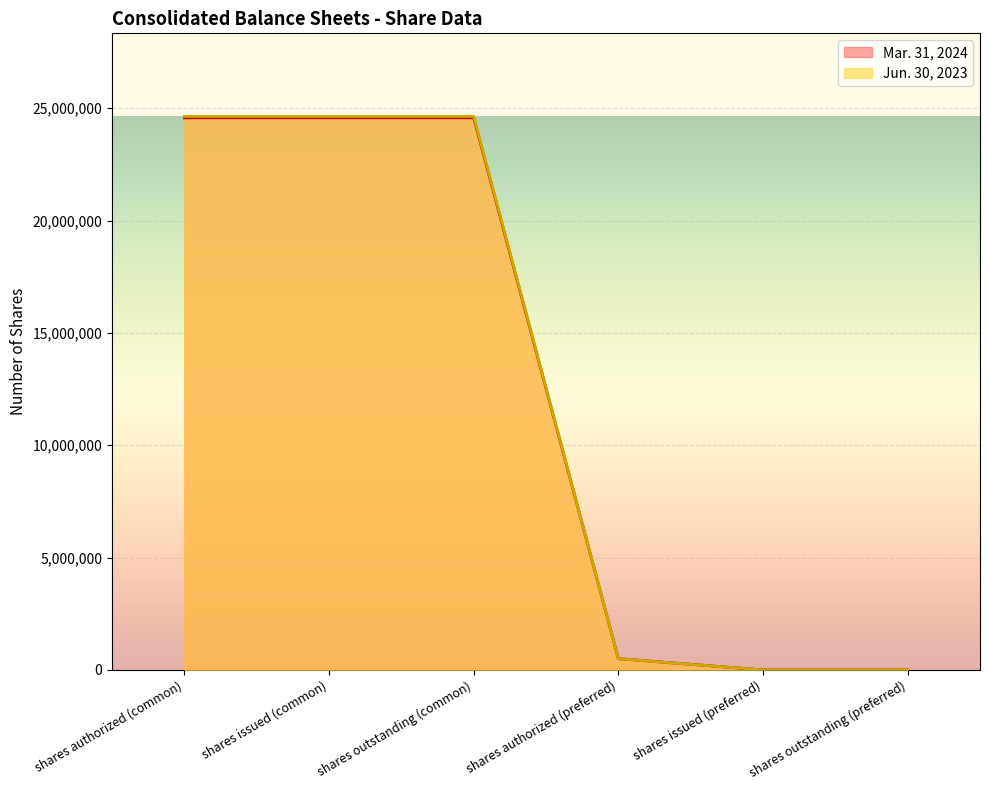

True or false: Jun. 30, 2023 has a value of 24636600 at shares issued (common).

True